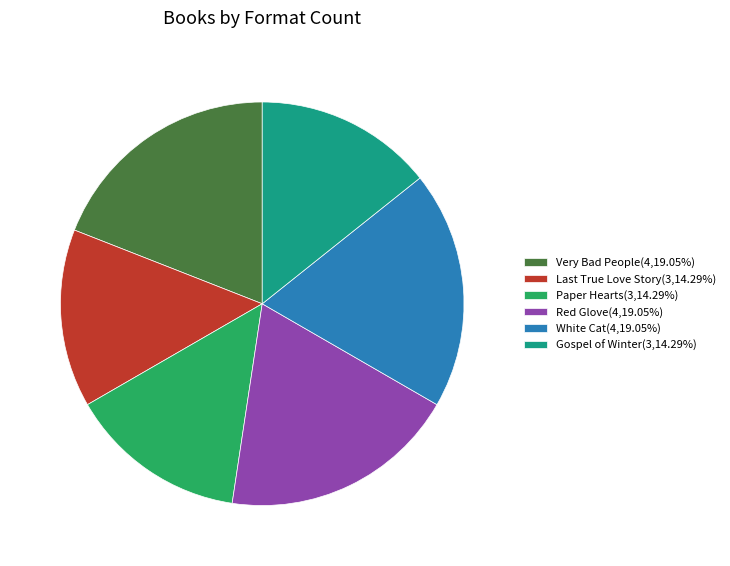

Between Gospel of Winter and Red Glove, which is larger?

Red Glove